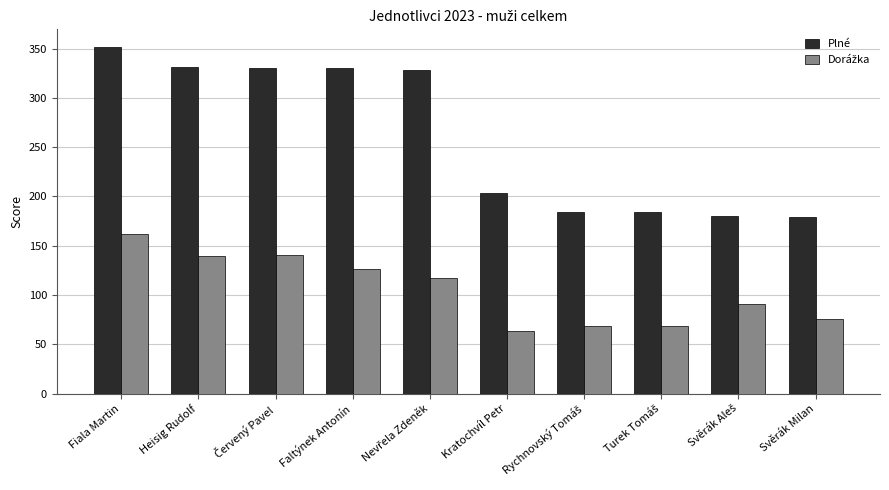

Which series has the widest spread of values?

Plné